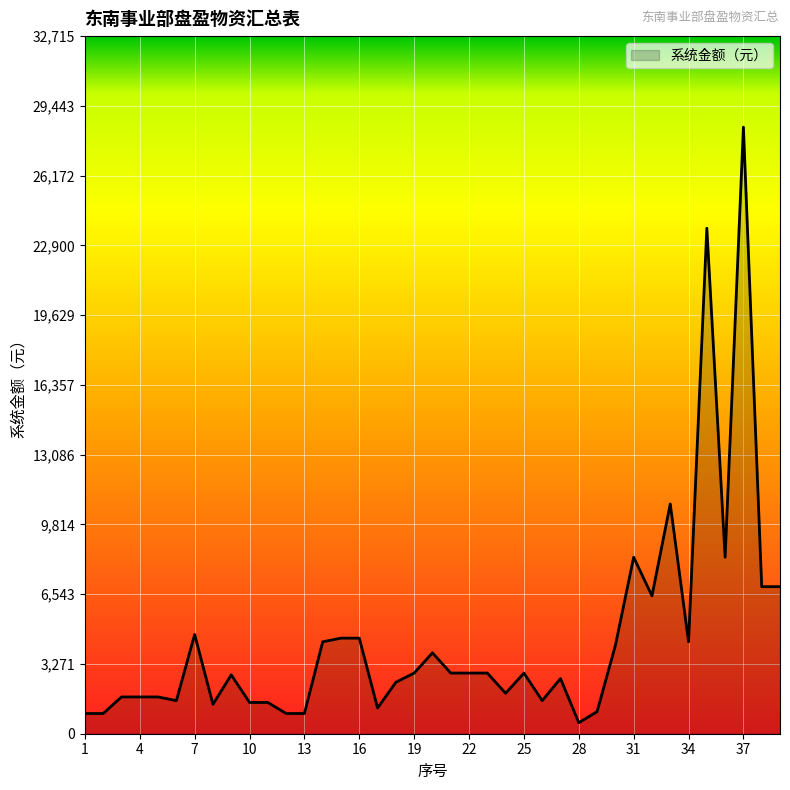

What is the difference between the maximum and minimum values?

27931.0